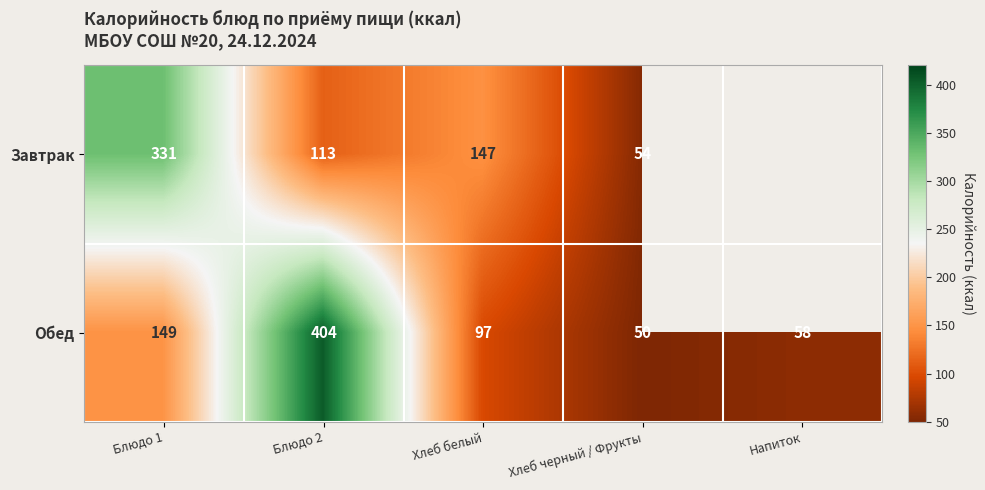

What is the average value of the Обед series?

152